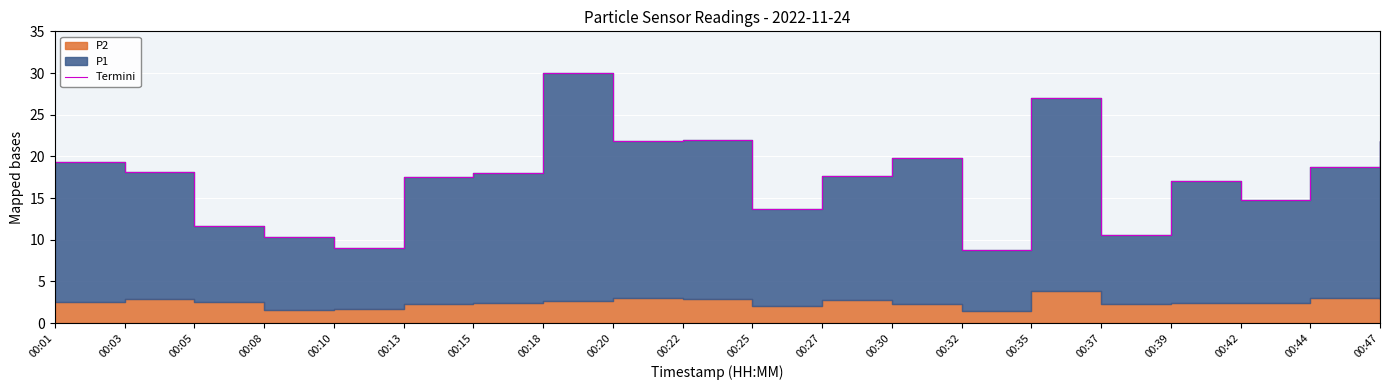

Reading right to left, transcribe all the data shown in this chart.

00:47=21.8	00:44=18.7	00:42=14.8	00:39=17.0	00:37=10.5	00:35=27.0	00:32=8.8	00:30=19.8	00:27=17.7	00:25=13.7	00:22=21.9	00:20=21.9	00:18=30.0	00:15=18.0	00:13=17.6	00:10=9.0	00:08=10.3	00:05=11.6	00:03=18.1	00:01=19.4